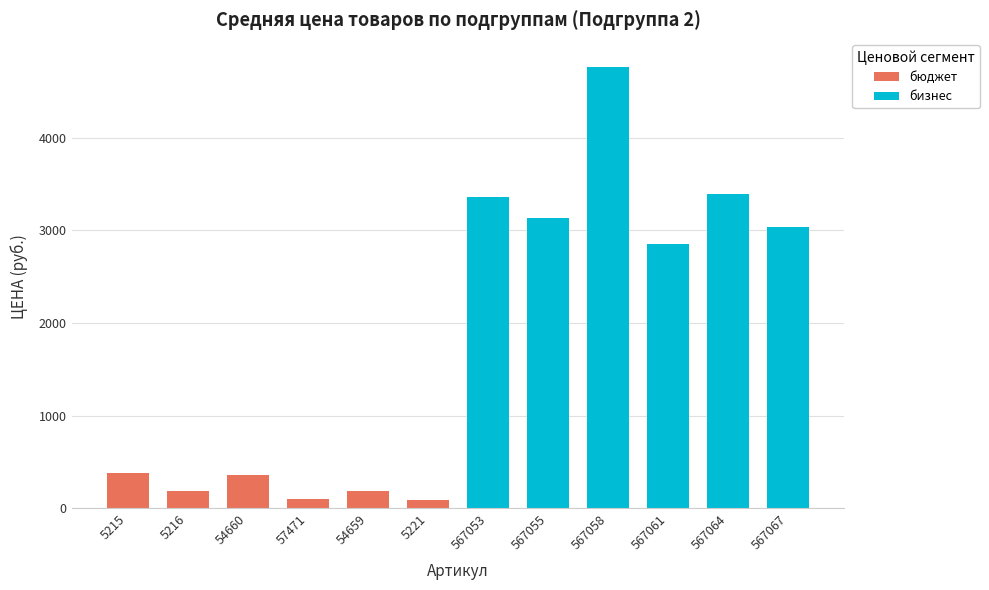

What is the sum of all бизнес values?

20551.3